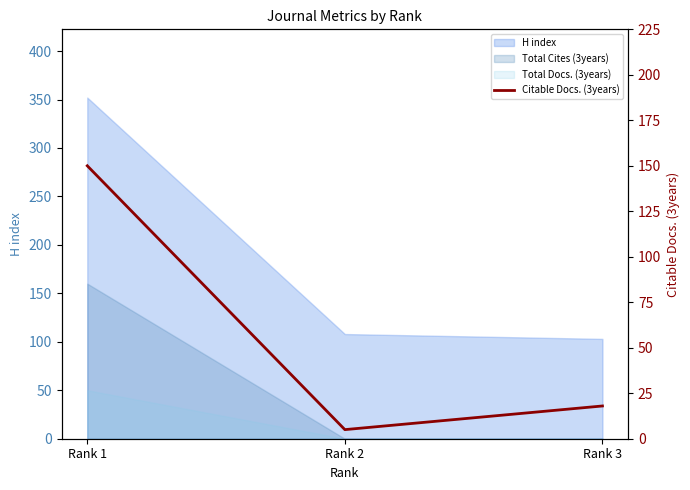

What is the value of the 2nd point from the left?

5